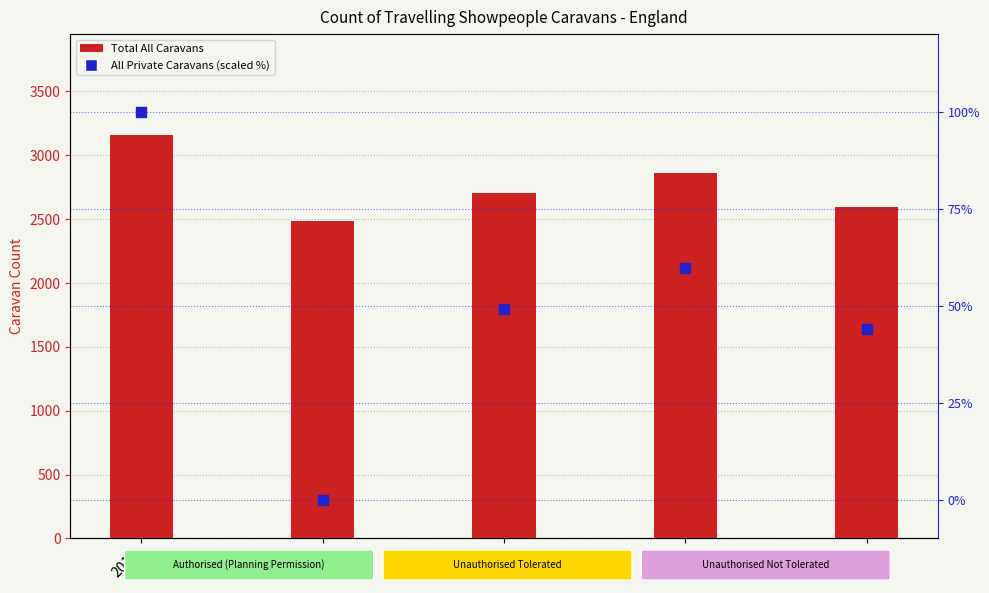

Which series contains the highest Y value?

Total All Caravans